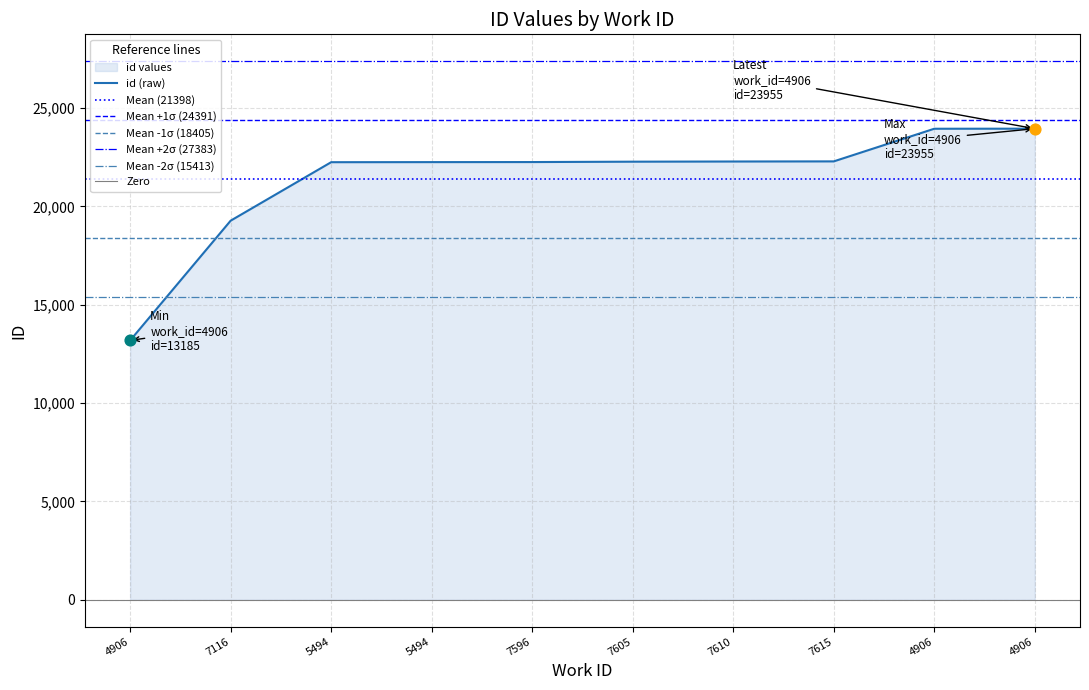

What is the change in value from 5494 to 7596?

+7